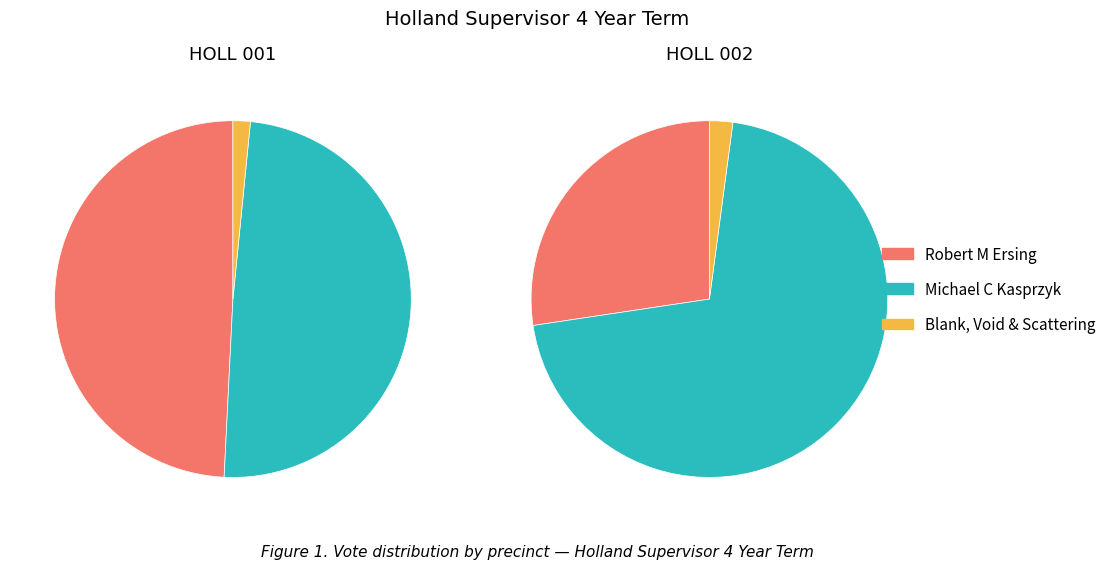

Does any single category account for the majority?

No